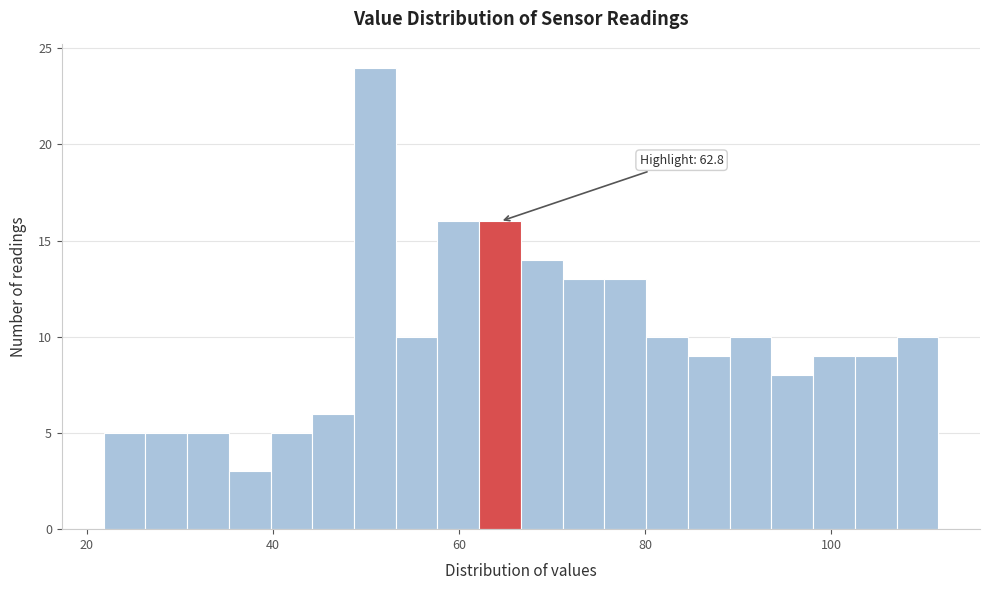

Read against the x-axis, roughly where is the centre of the tallest bar?

50